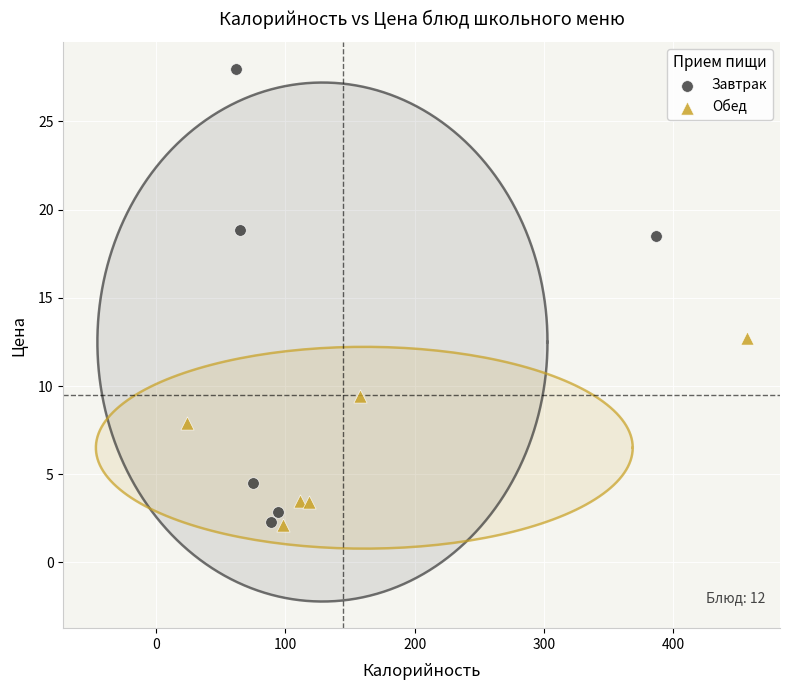

Which series contains the highest Y value?

Завтрак